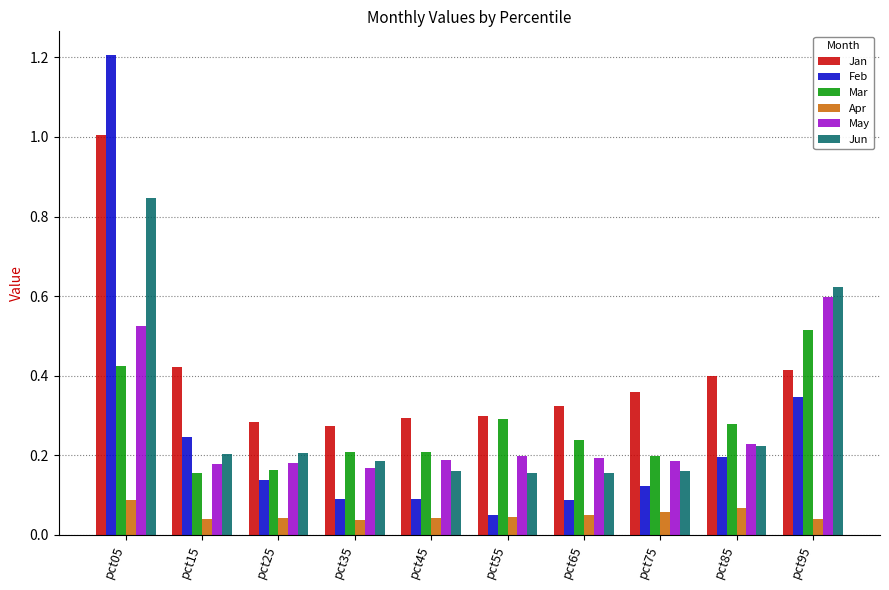

Which series has the widest spread of values?

Feb